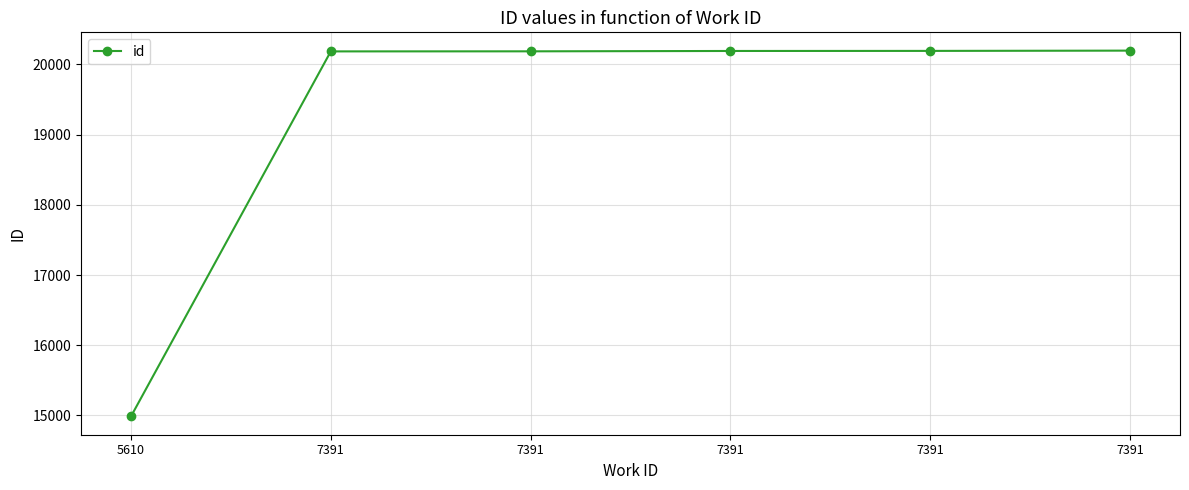

Is this an area chart (filled region under the line)?

No